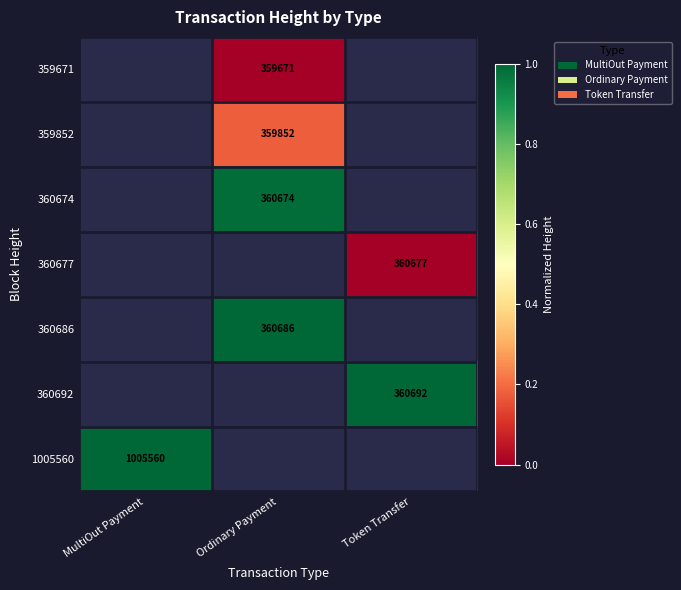

Which has a higher value, MultiOut Payment or Ordinary Payment?

Ordinary Payment